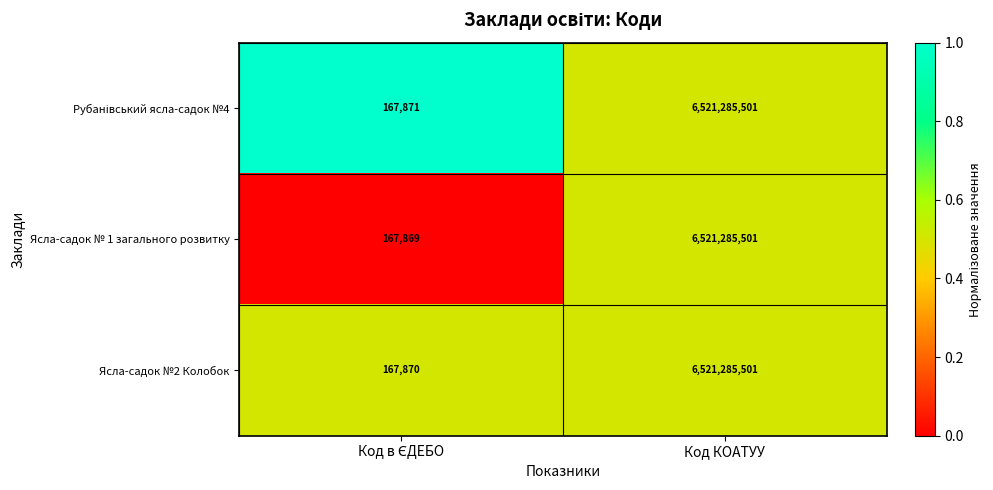

What is the sum of all Ясла-садок № 1 загального розвитку values?

6521453370